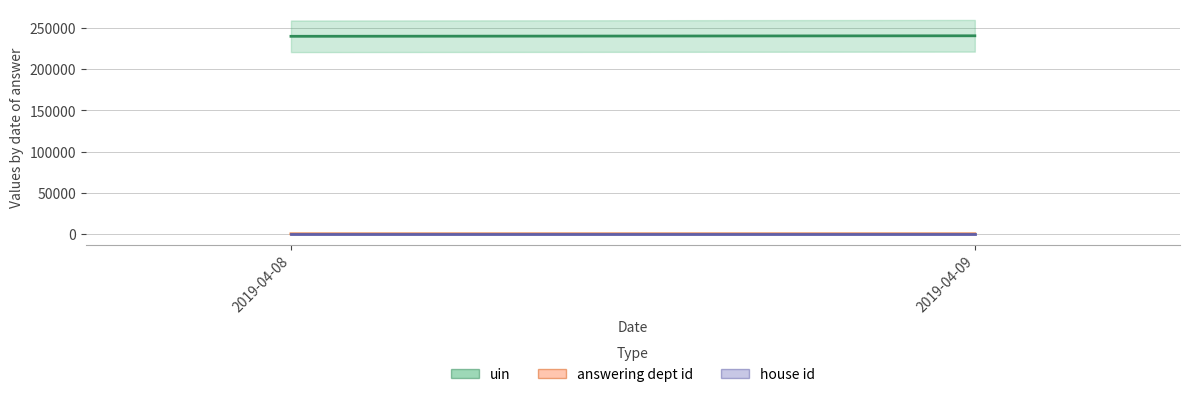

What is the value of the uin point at the 1st from the left?

239852